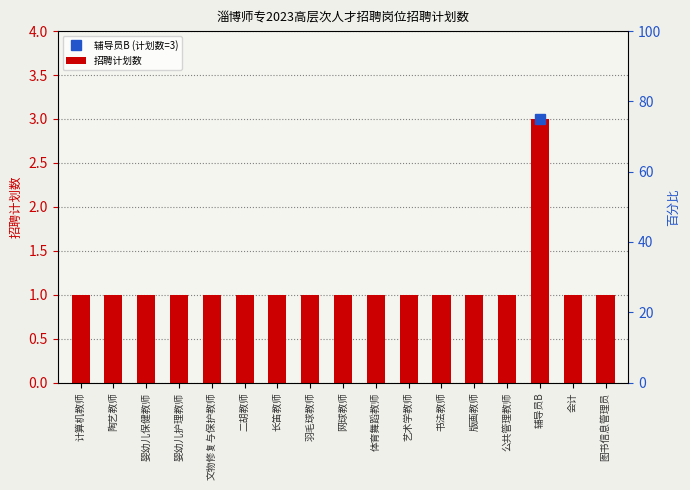

Is it true that the value at 网球教师 is 1?

False